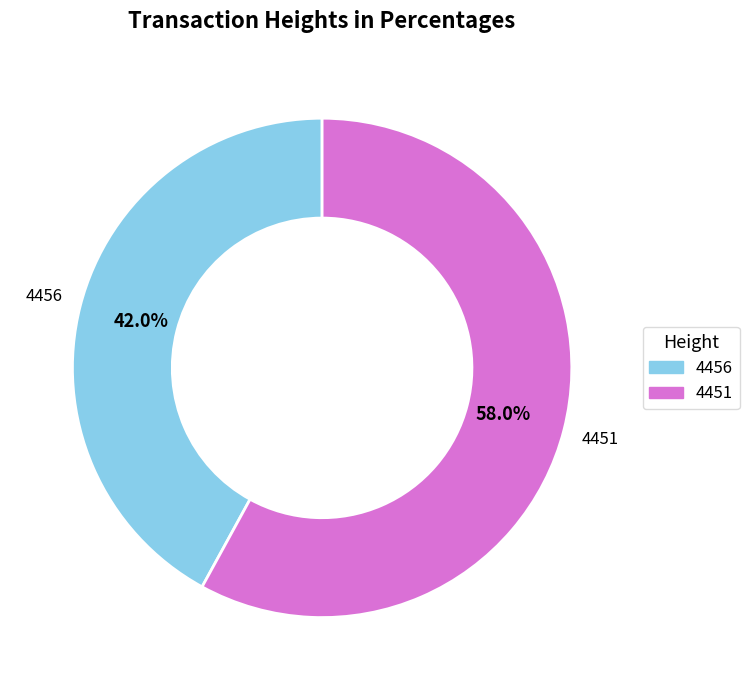

Which slice is the smallest?

4456